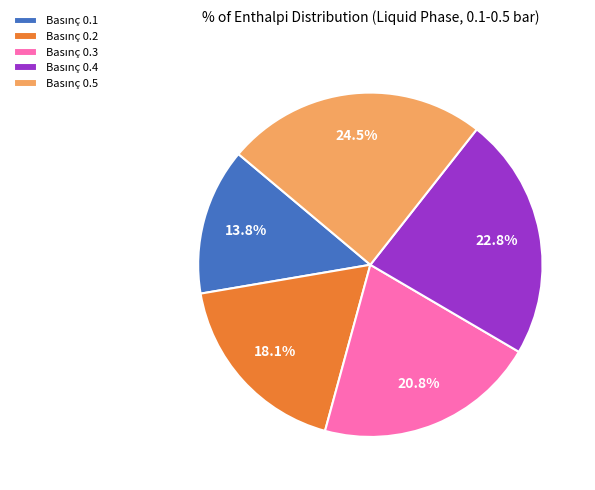

Is there a majority slice in this chart?

No